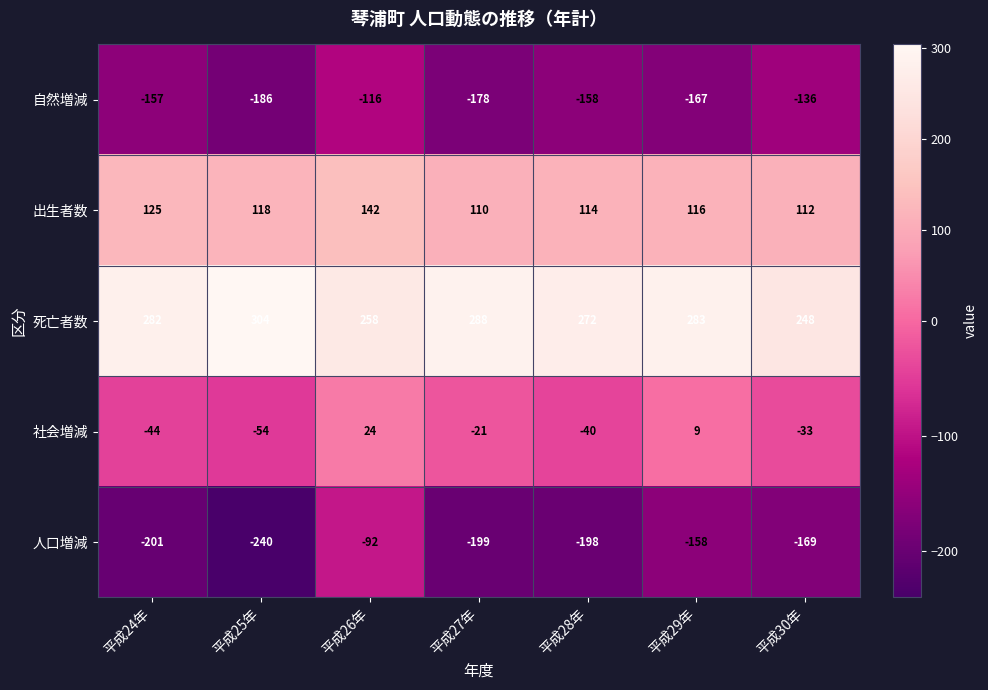

At which category is the sum across all series the highest?

平成26年